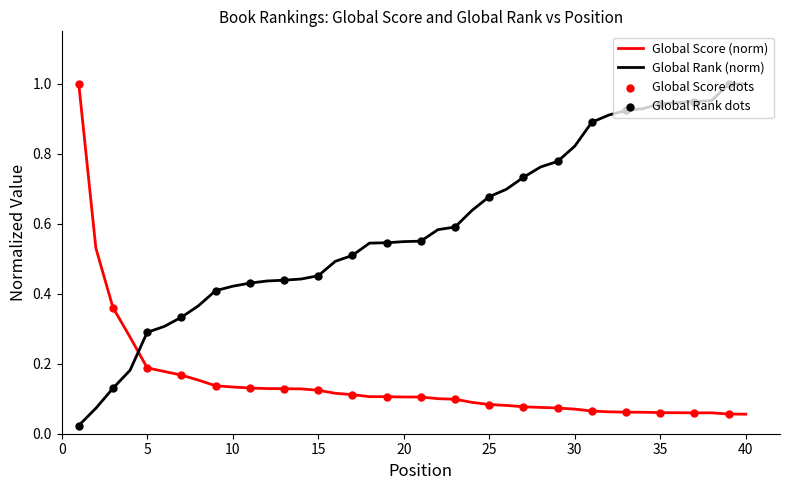

Which series has the largest total across all categories?

Global Rank (norm)